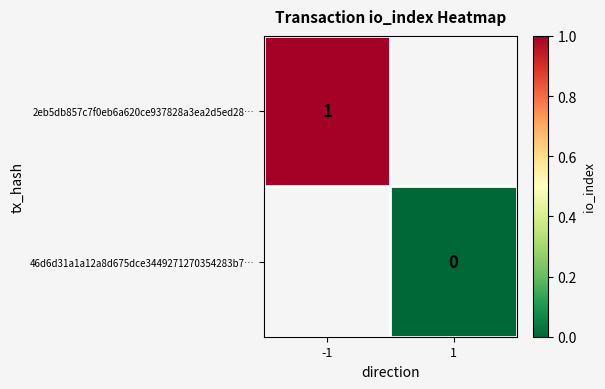

Which category has the lowest value across all series?

1